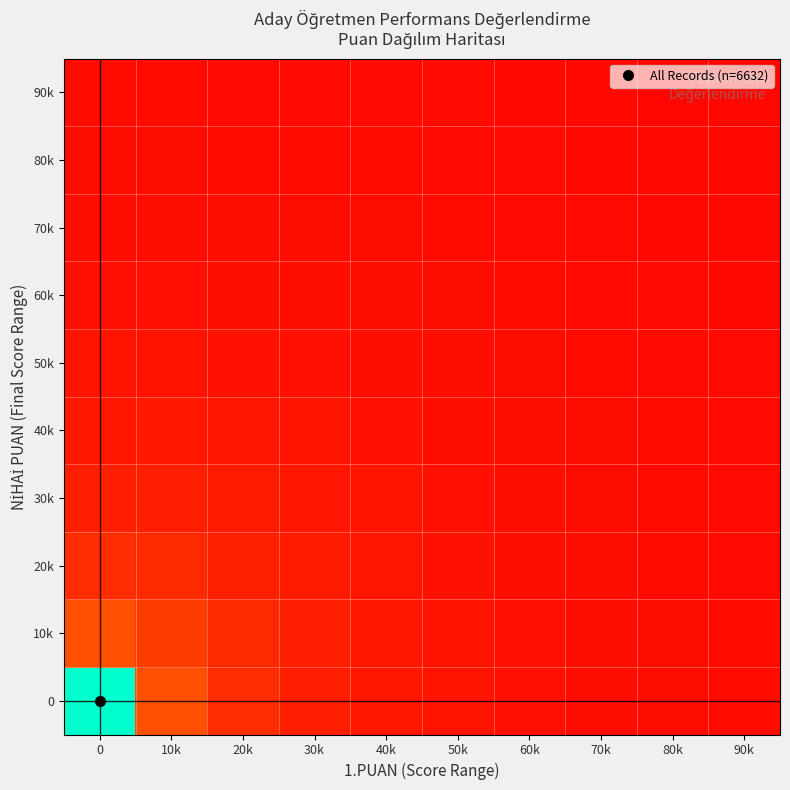

How many data points does each series have?

10